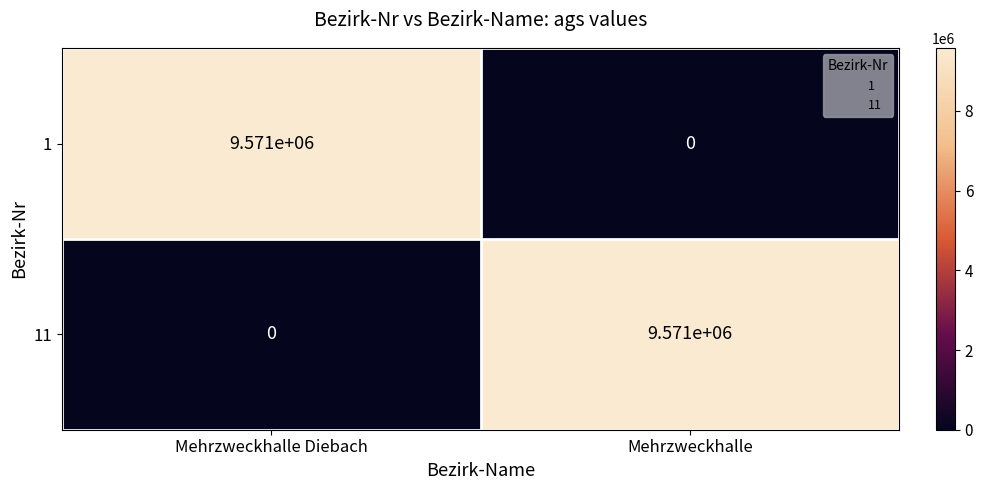

What is the spread (max minus min) of values at Mehrzweckhalle?

9571000